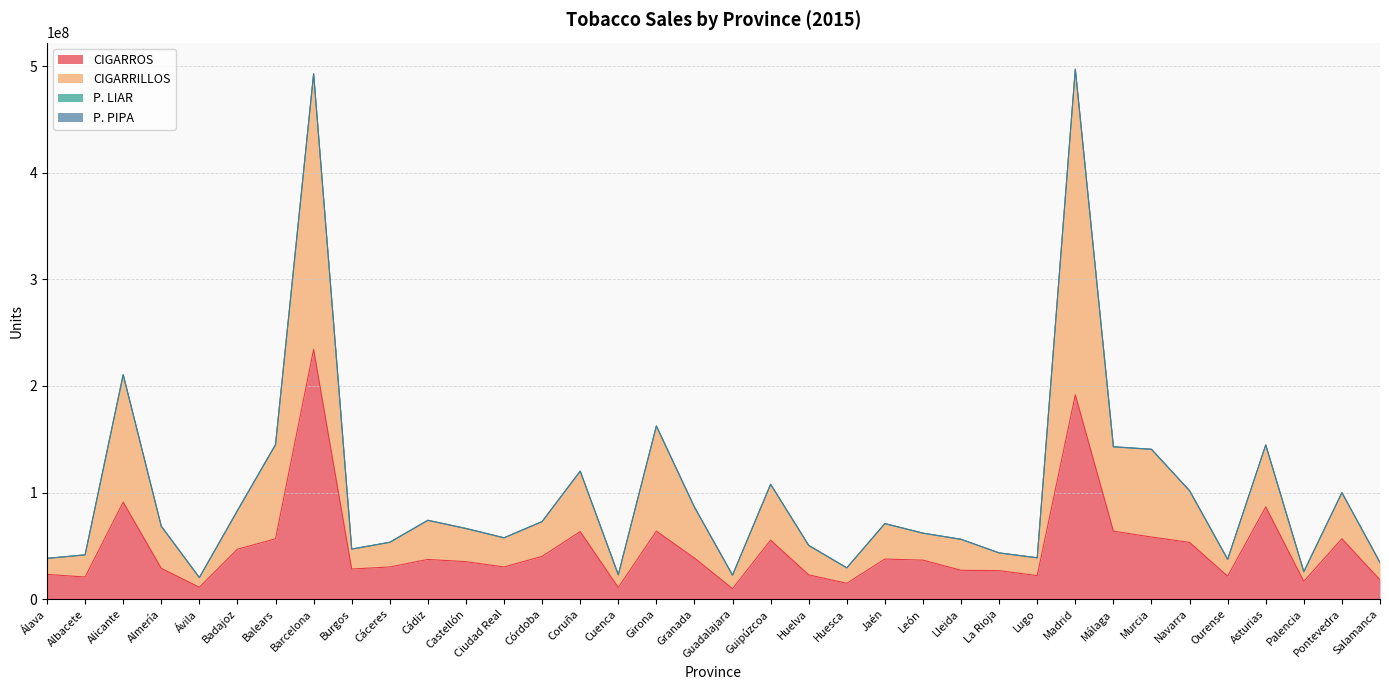

The CIGARROS series shows 118170784 at Asturias. True or false?

False